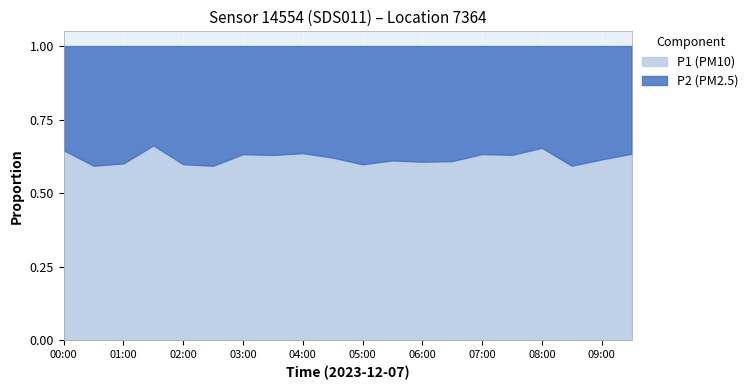

What is the total value across all series at 03:00?

1.0